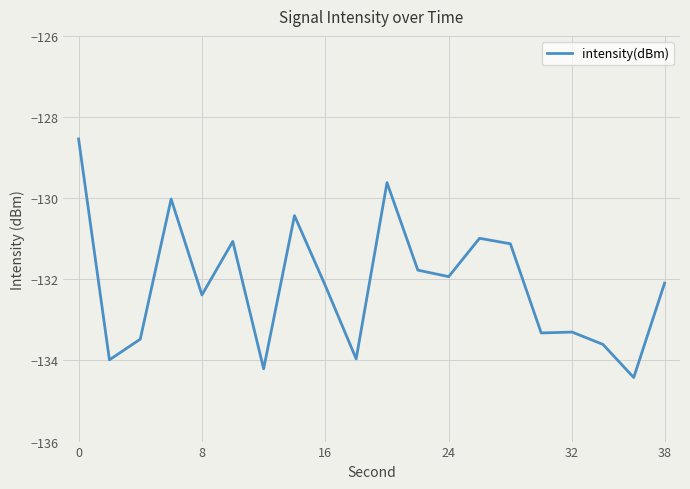

What is the greatest value displayed?

-128.5